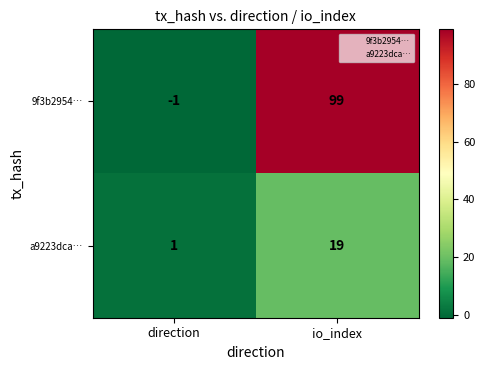

How many data points does each series have?

2